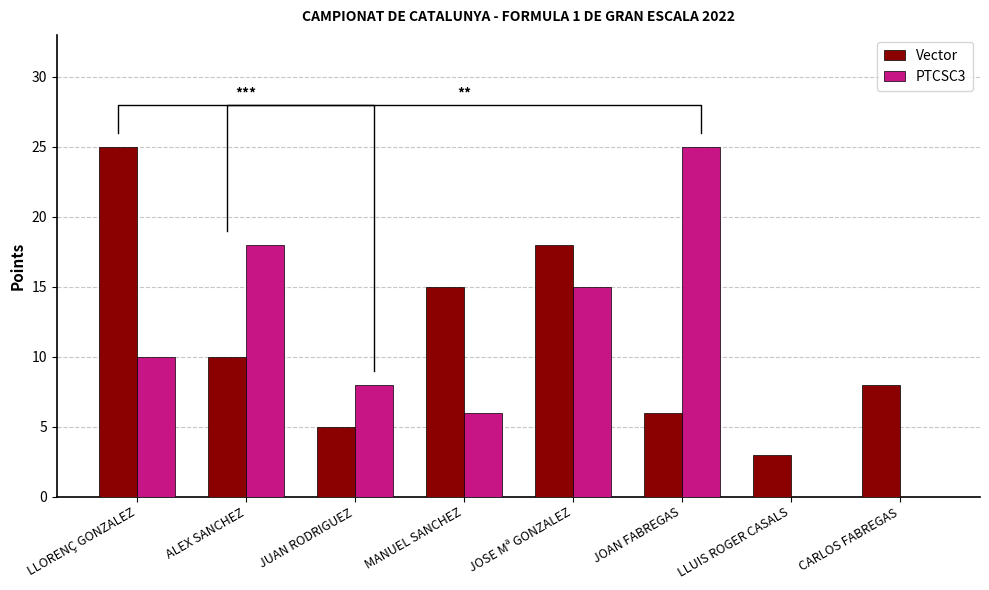

How many series are shown in this chart?

2